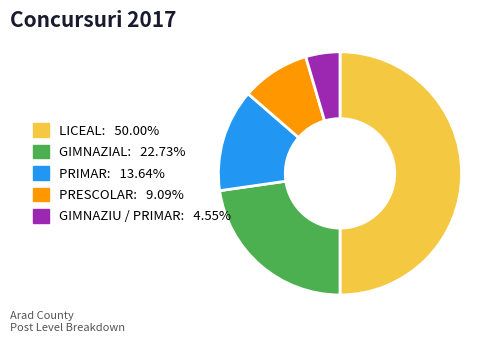

Is it true that GIMNAZIAL is 11% of the pie?

False